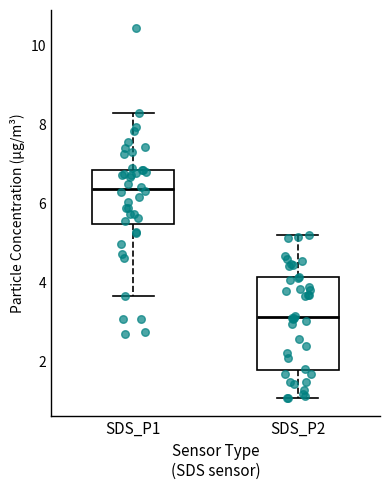

Reading left to right, read every box against the y-axis: the position of its median line, the range the box covers, and the ends of its whiskers. The values are not printed on the chart, so give them approximately, as read against the axis.

SDS_P1: median 6.4, box 5.4 to 6.8, whiskers 3.6 to 8.4
SDS_P2: median 3.2, box 1.8 to 4.2, whiskers 1.2 to 5.2